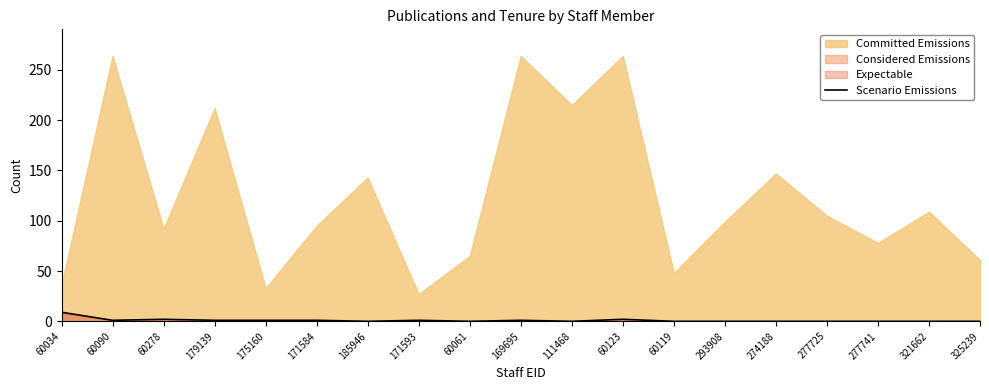

Is it true that the value at 175160 is 1?

True